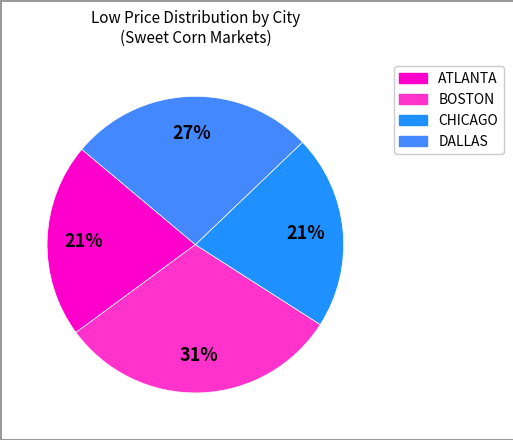

How many segments does this pie chart have?

4